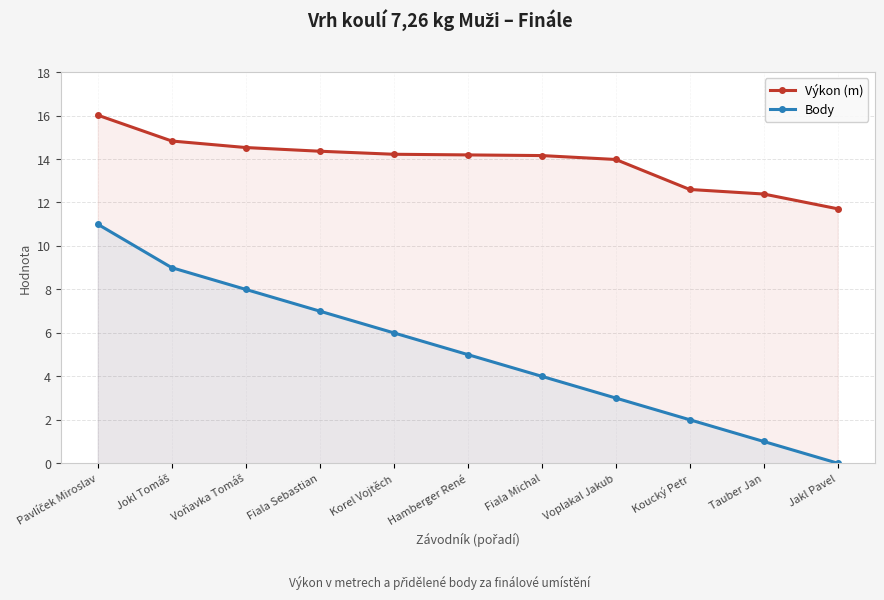

The Výkon (m) series shows 19.5 at Hamberger René. True or false?

False